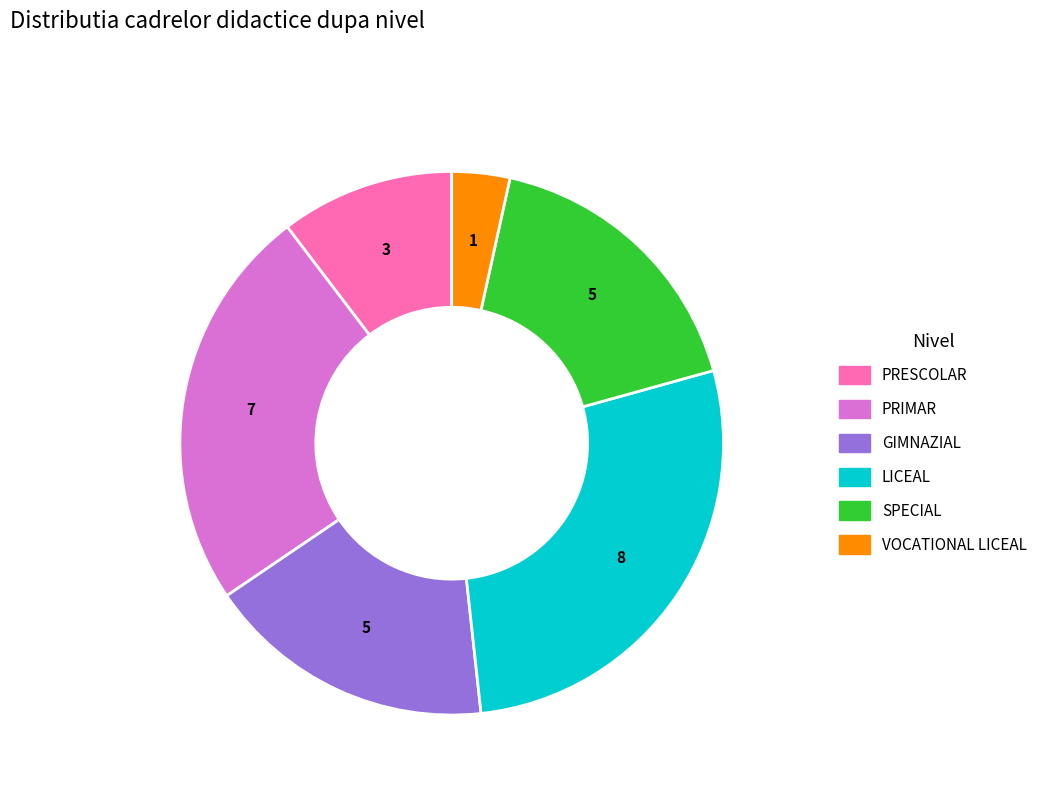

Does SPECIAL account for over 50% of the chart?

No